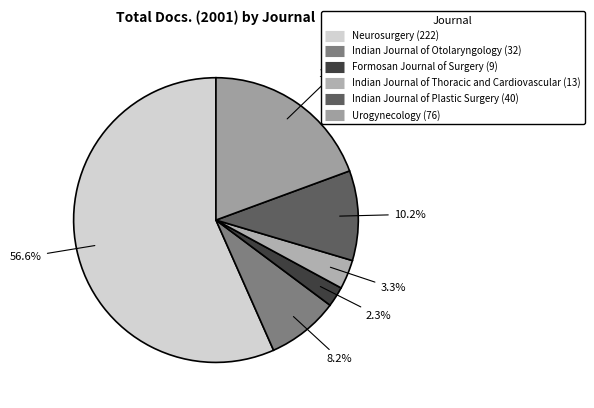

Which category has the biggest portion of the pie?

Neurosurgery